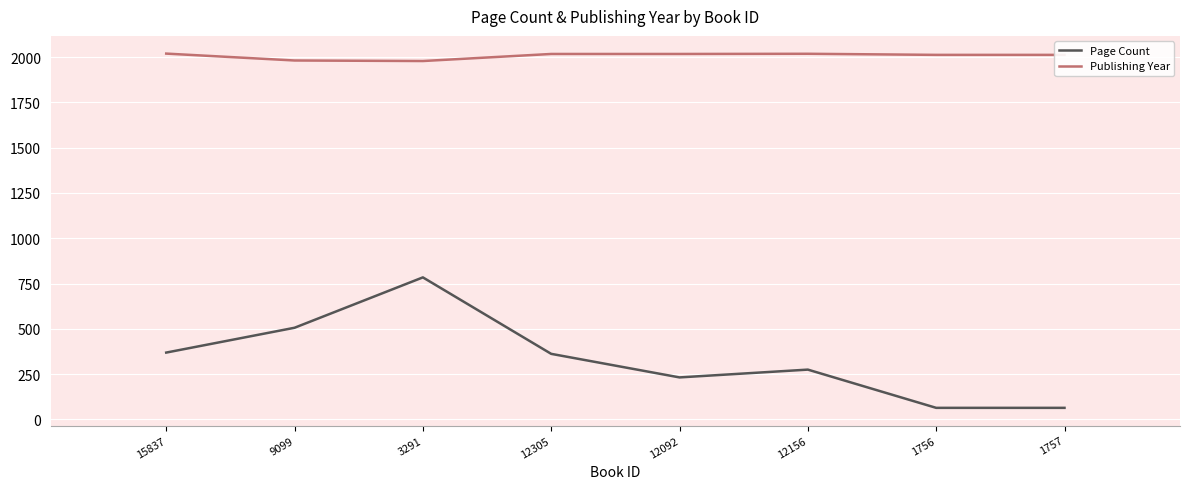

What is the highest value of the Page Count series?

784